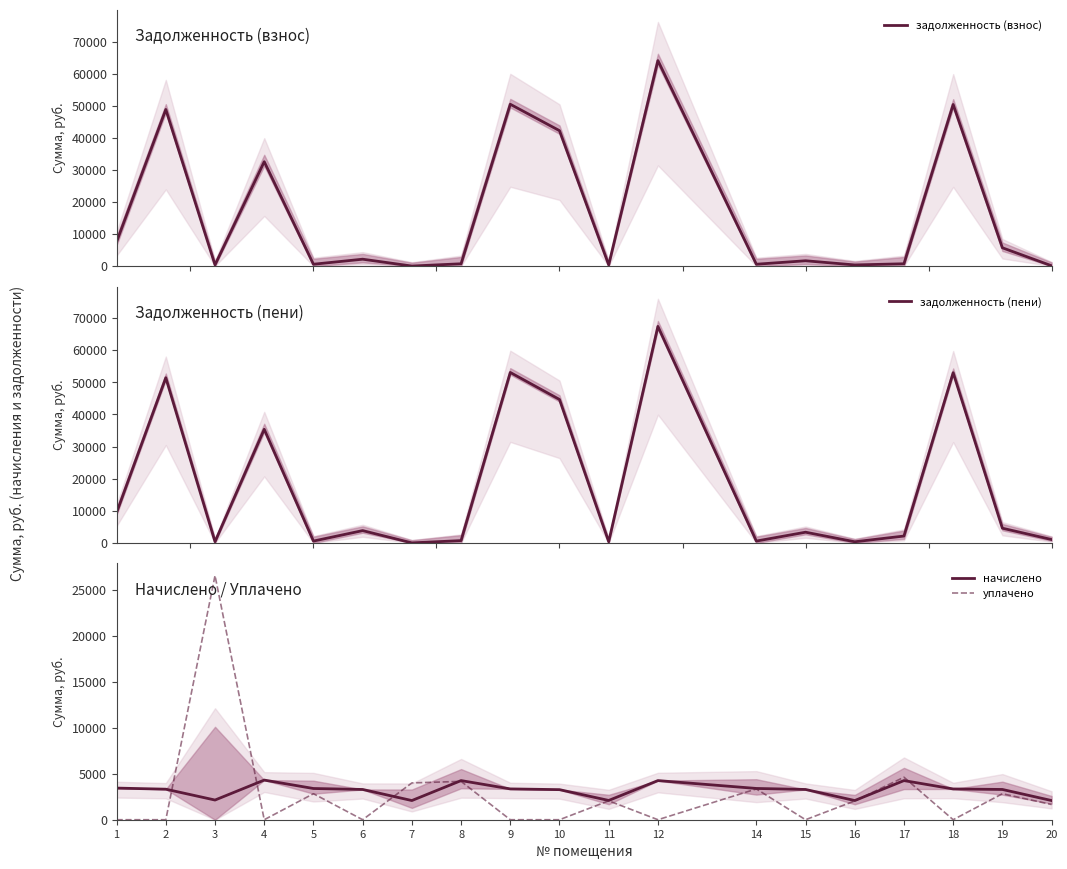

What is the difference between the highest and lowest values at 9?

53048.6